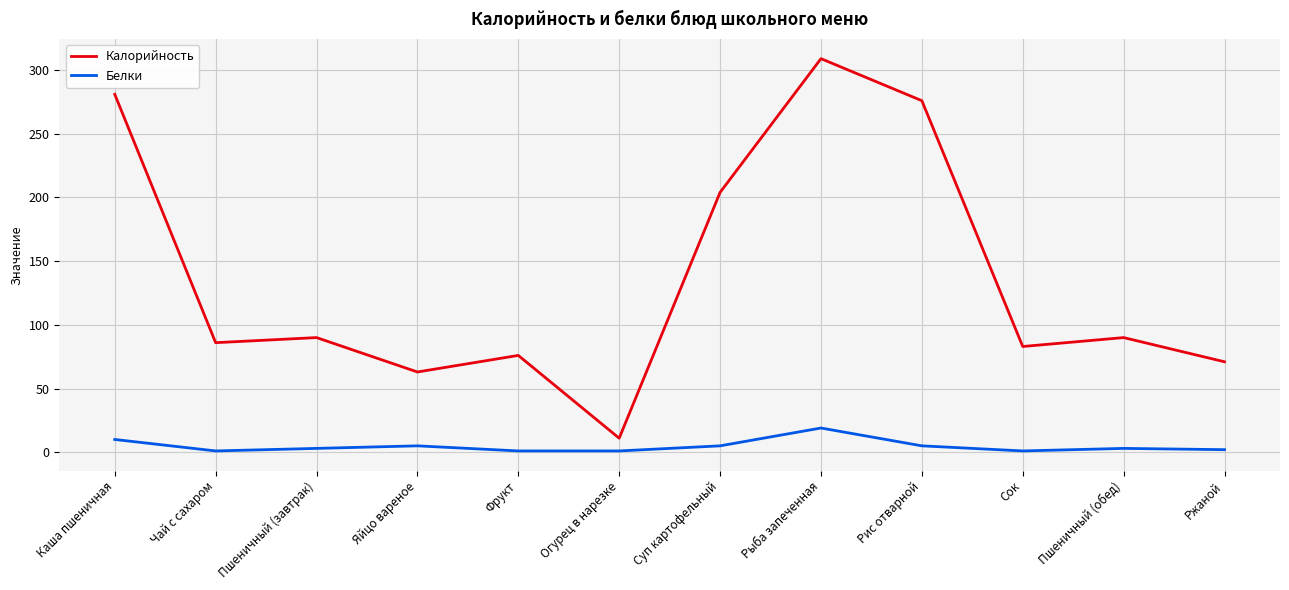

Rank the series by their maximum value, from lowest to highest.

Белки, Калорийность